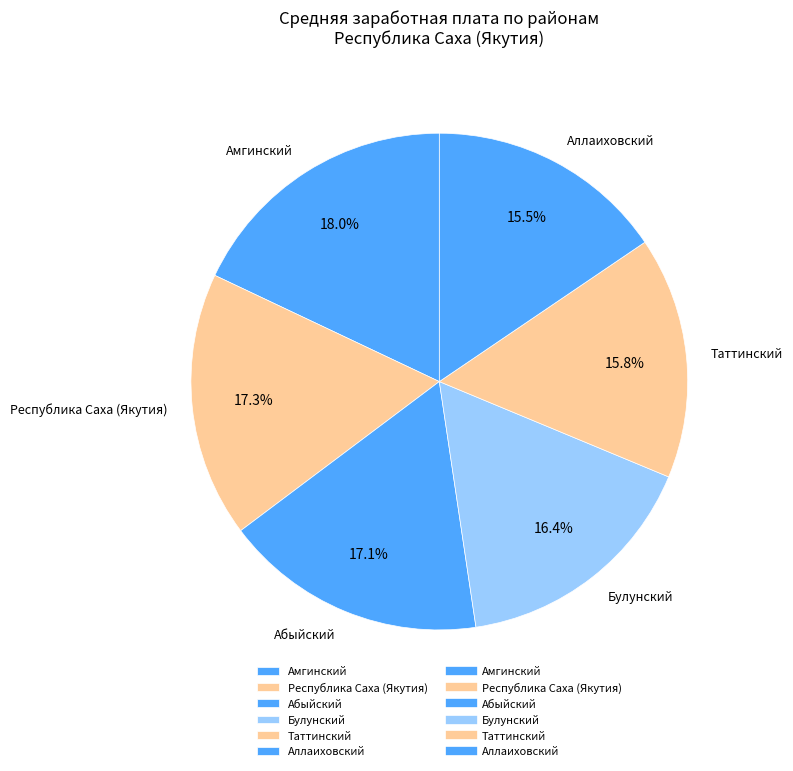

Combined, do Таттинский and Булунский account for over 50%?

No